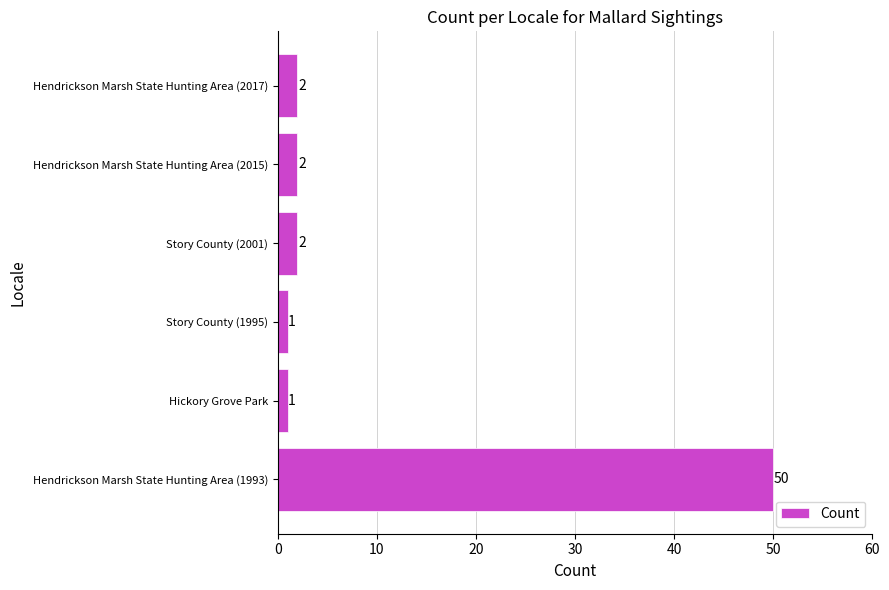

Does the chart contain any negative values?

No